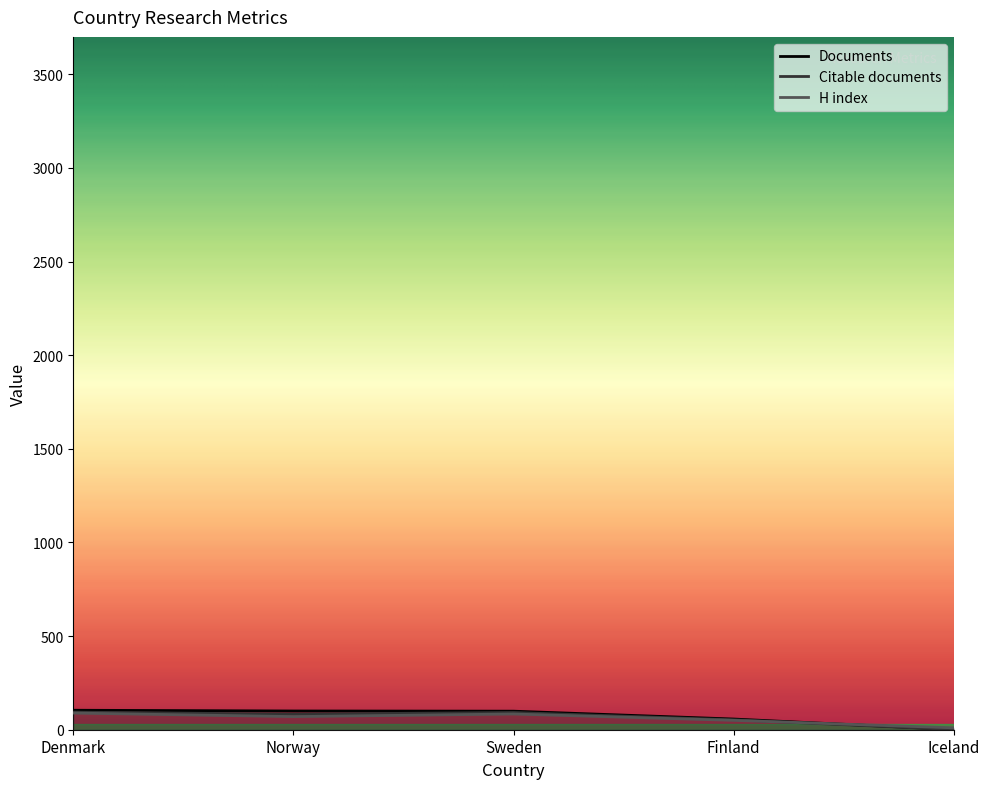

List the labels in order of Documents value, smallest first.

Iceland, Finland, Sweden, Norway, Denmark